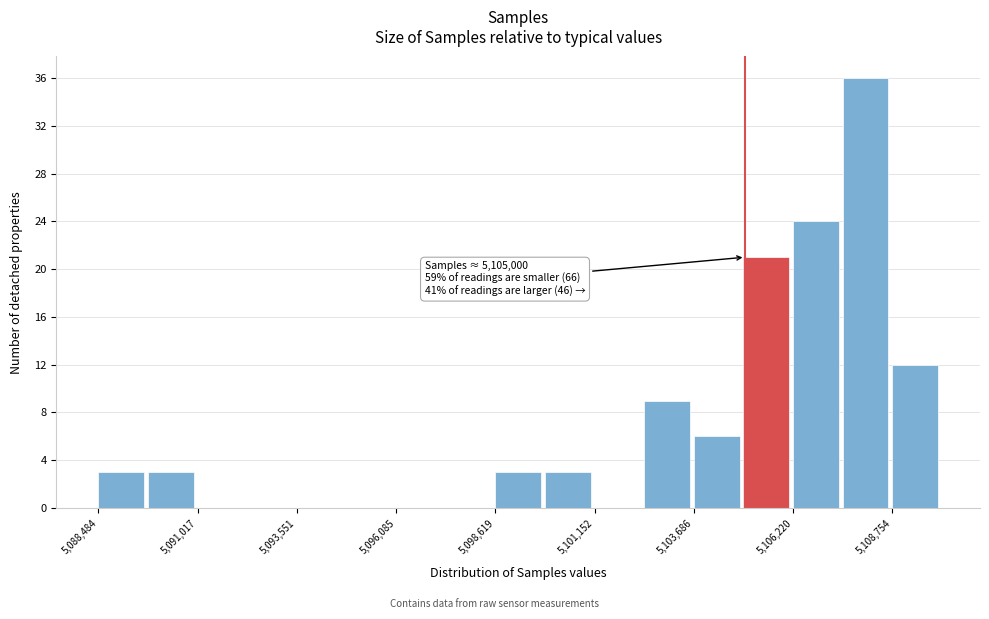

Around what value on the x-axis is the tallest bar? Give the approximate position of its centre, as read against the axis.

5108000